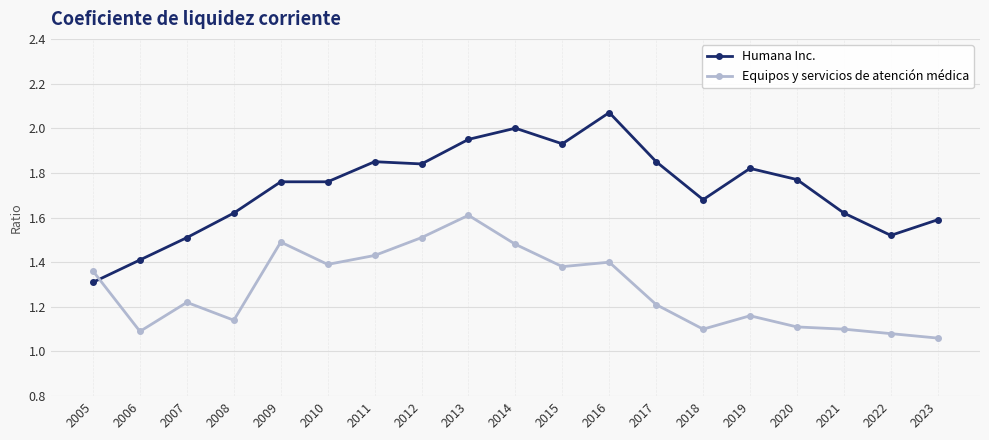

Count the number of data series in this chart.

2